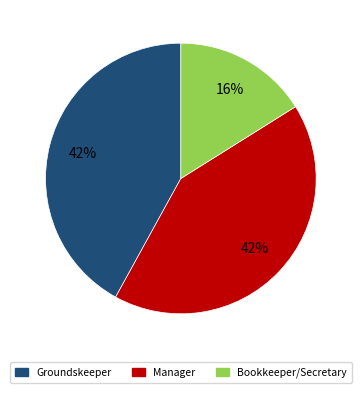

Approximately how many times larger is the value at Bookkeeper/Secretary compared to Groundskeeper?

0.4